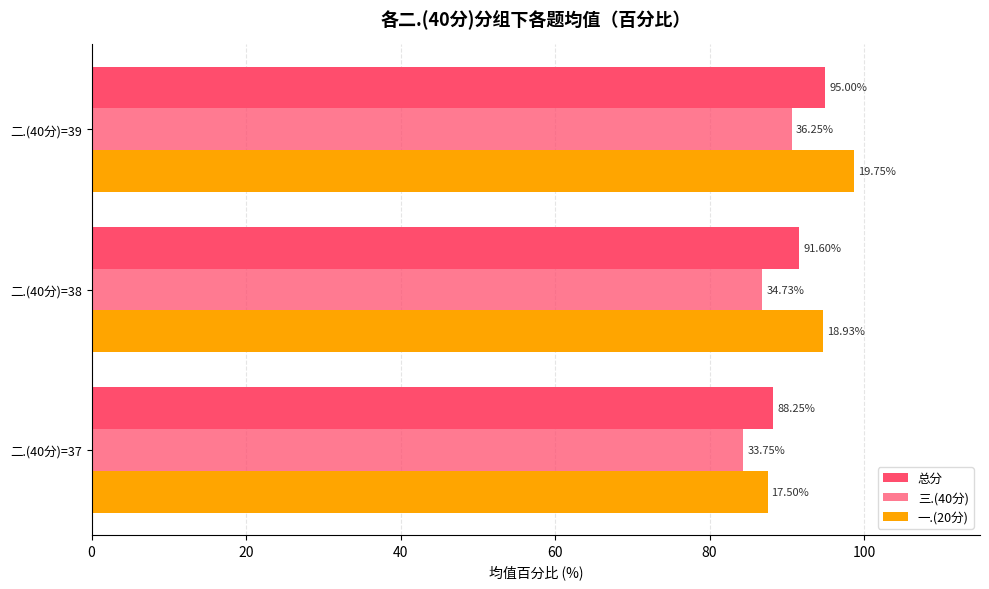

How many bars are there in each group?

3